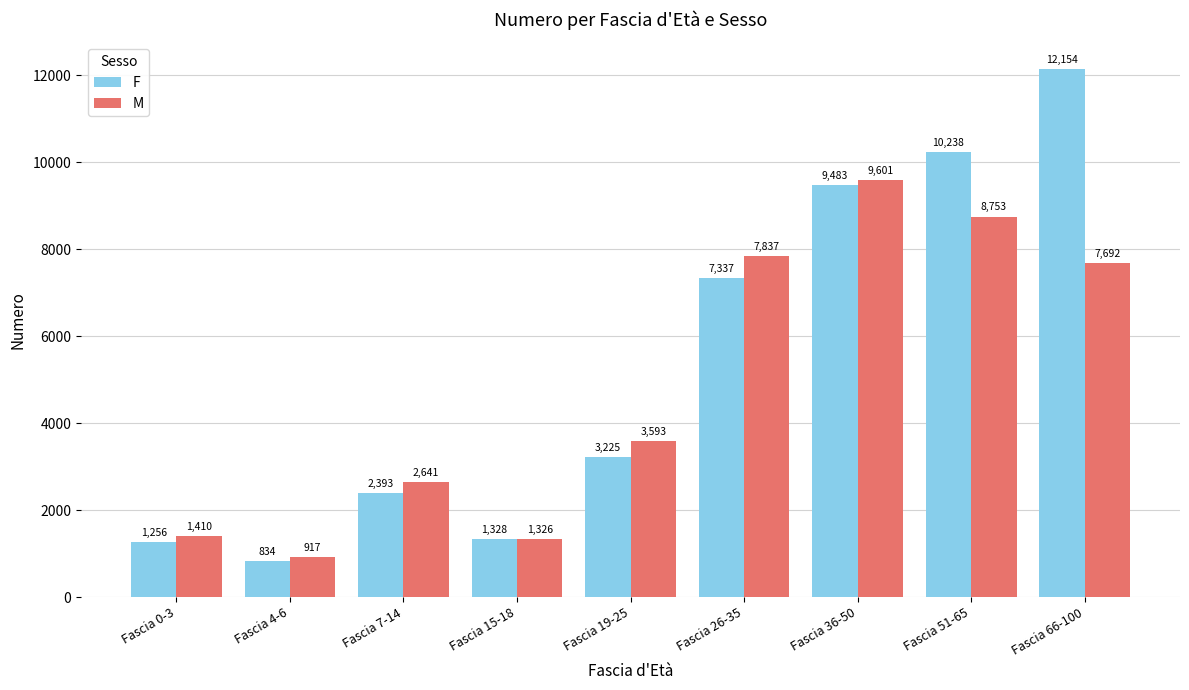

What is the difference between the maximum and minimum values in the F series?

11320